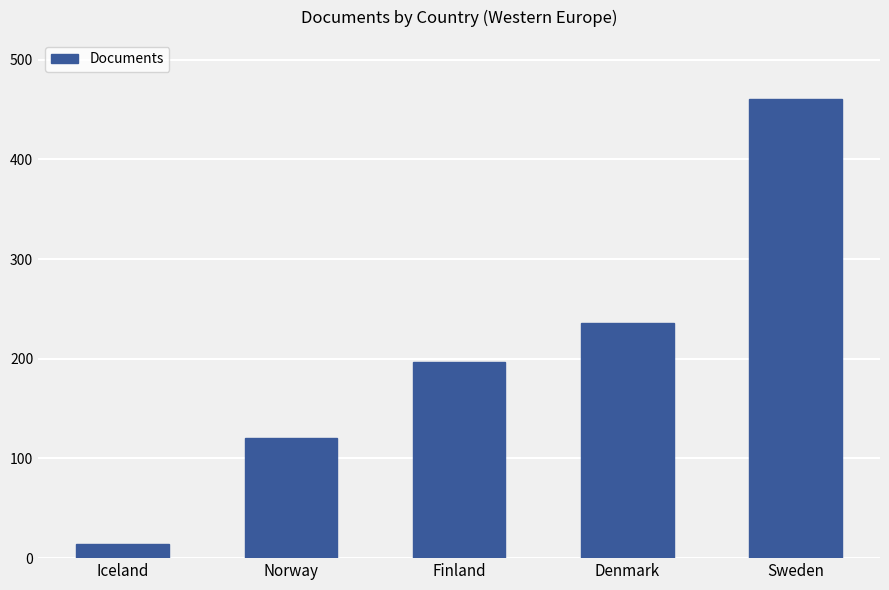

What is the difference between the maximum and second lowest values?

340